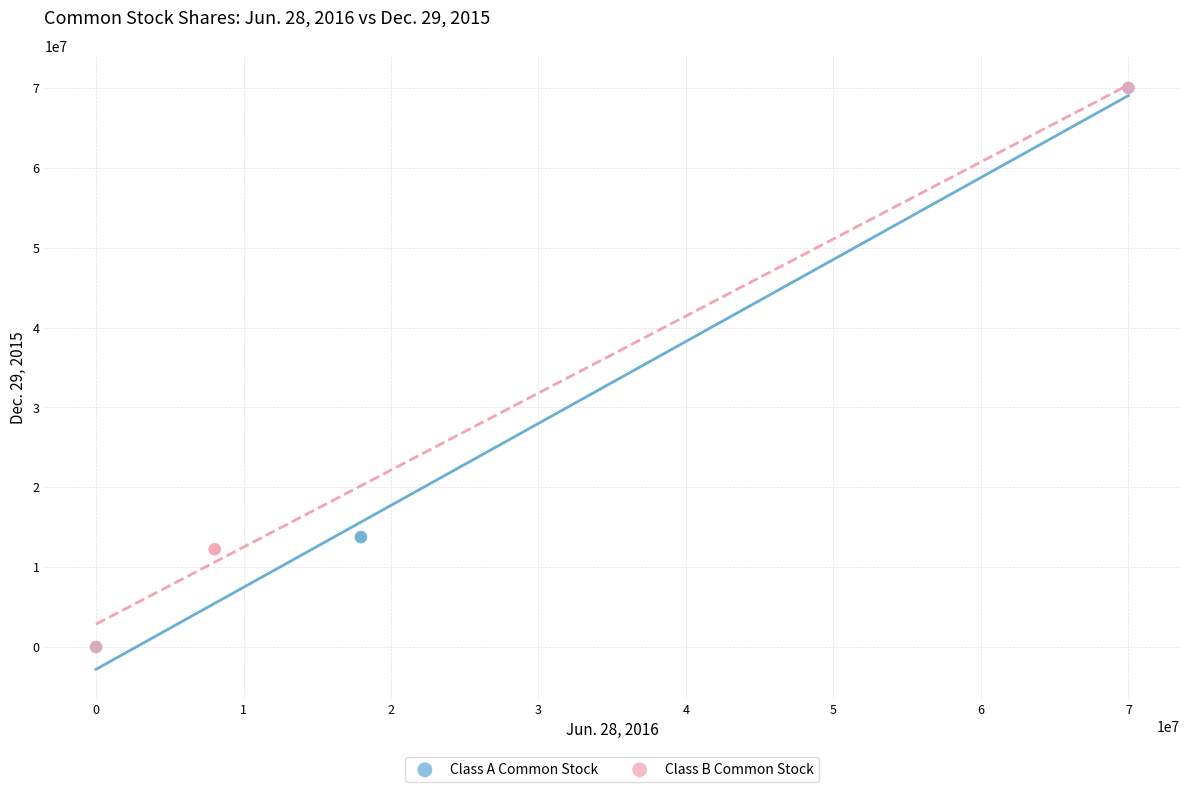

What are all the series names shown in the legend?

Class A Common Stock, Class B Common Stock